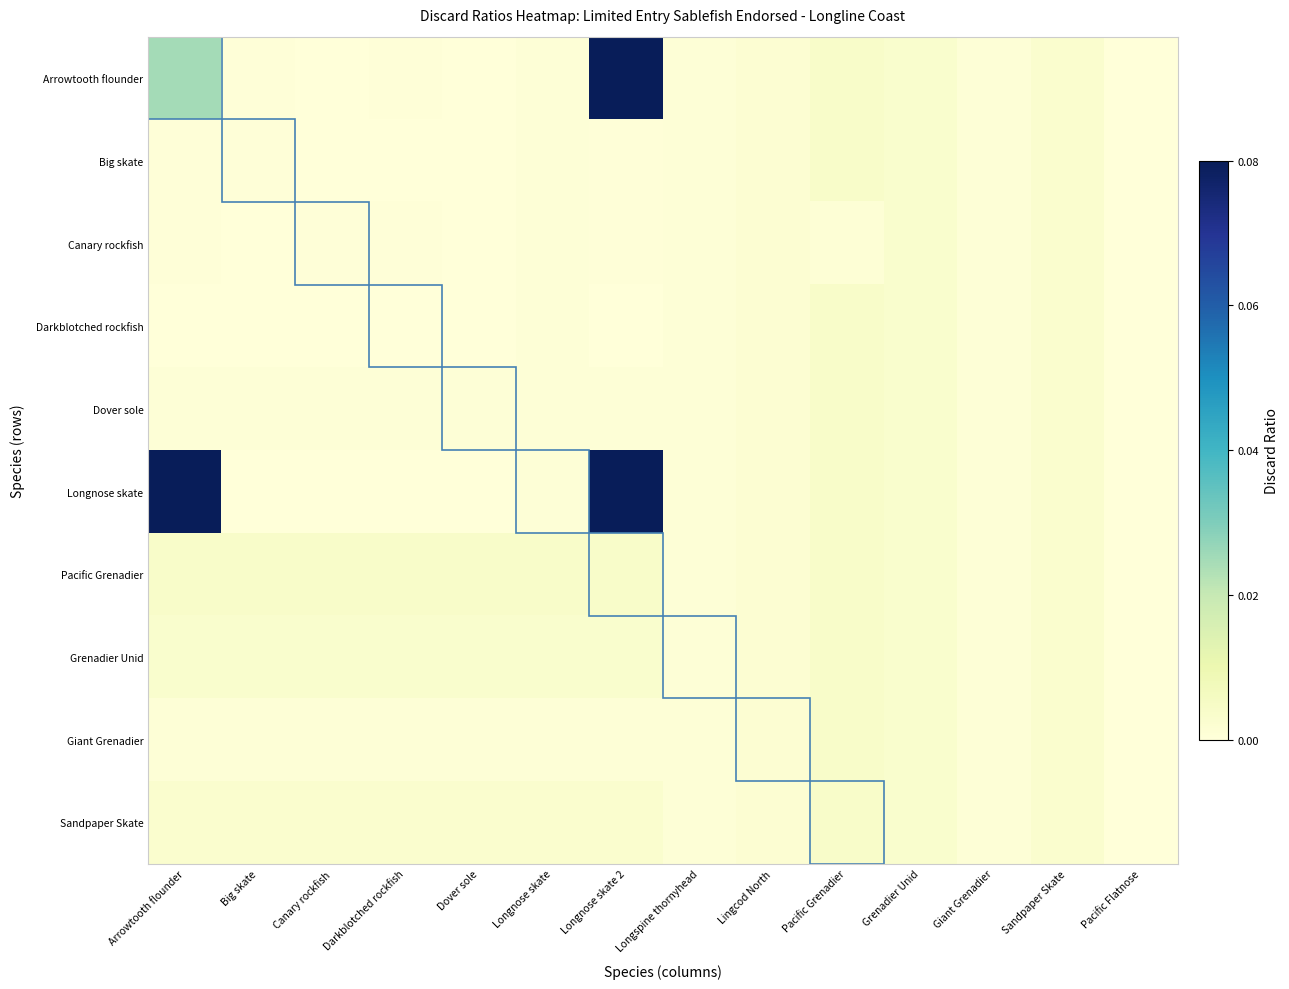

Which category has the lowest value across all series?

Canary rockfish